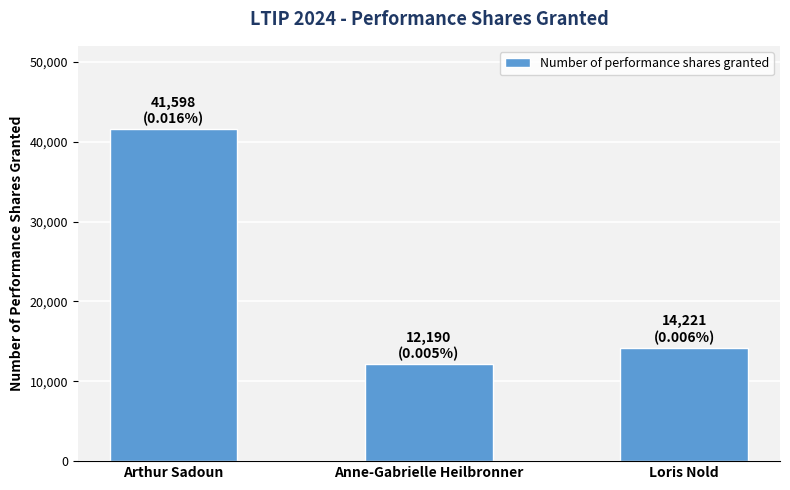

The value at Loris Nold is 7065. True or false?

False